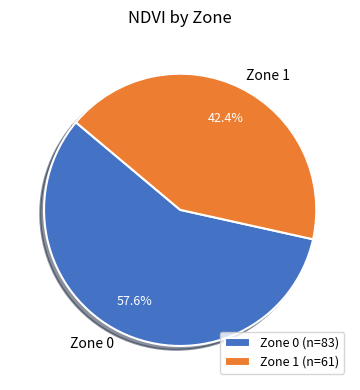

Between Zone 0 and Zone 1, which is larger?

Zone 0